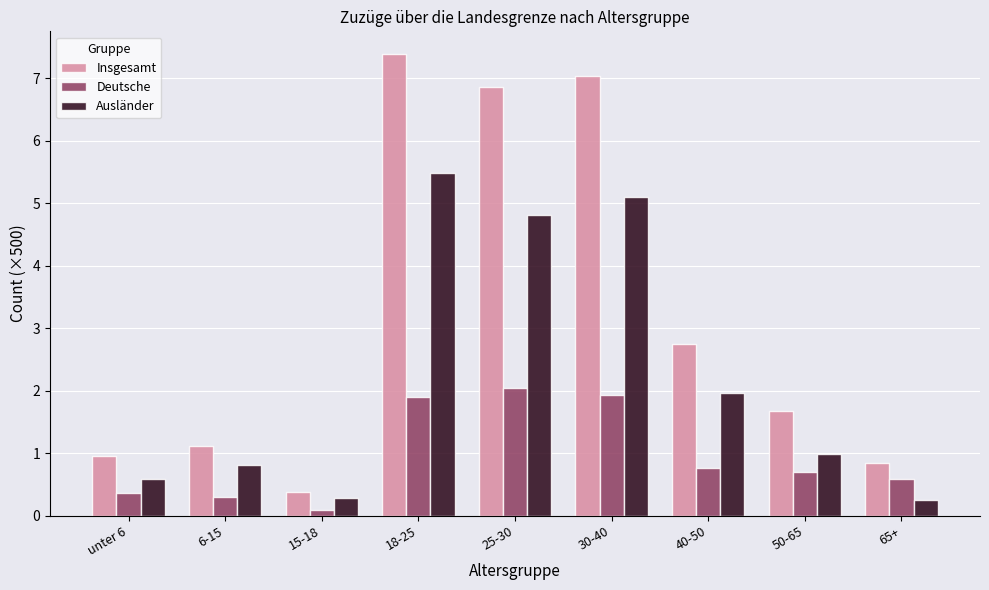

Reading left to right, what are all the values shown in this chart?

Insgesamt: 1.0	1.1	0.4	7.4	6.9	7.0	2.7	1.7	0.8
Deutsche: 0.4	0.3	0.1	1.9	2.0	1.9	0.8	0.7	0.6
Ausländer: 0.6	0.8	0.3	5.5	4.8	5.1	2.0	1.0	0.3